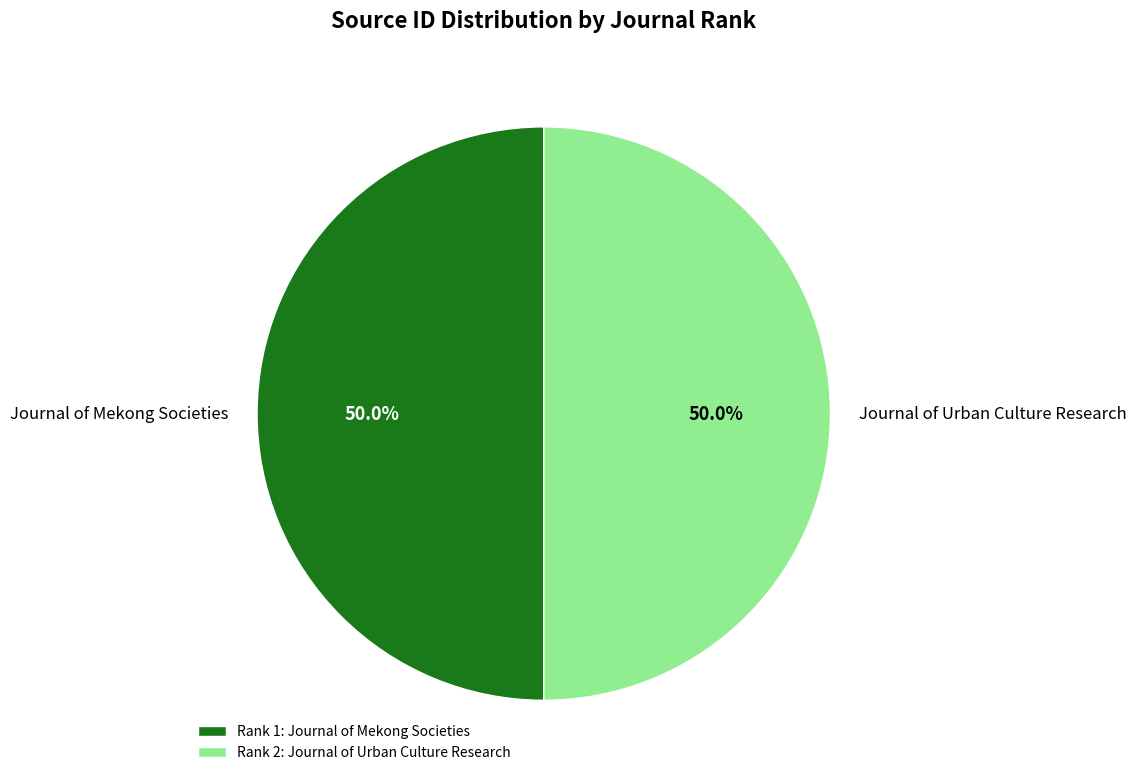

Combined, do Journal of Mekong Societies and Journal of Urban Culture Research account for over 50%?

Yes